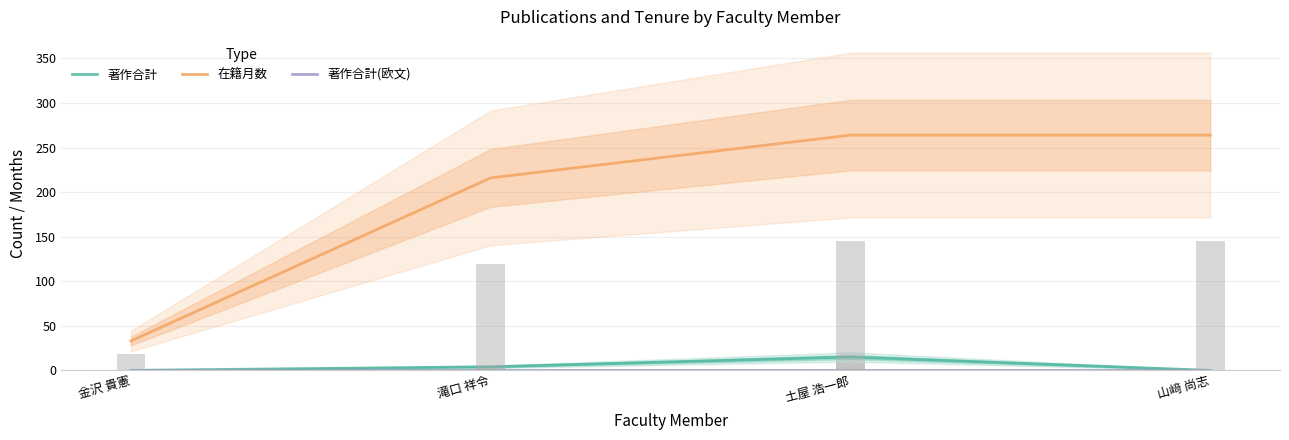

Where is 著作合計 nearest to the value 7?

滝口 祥令